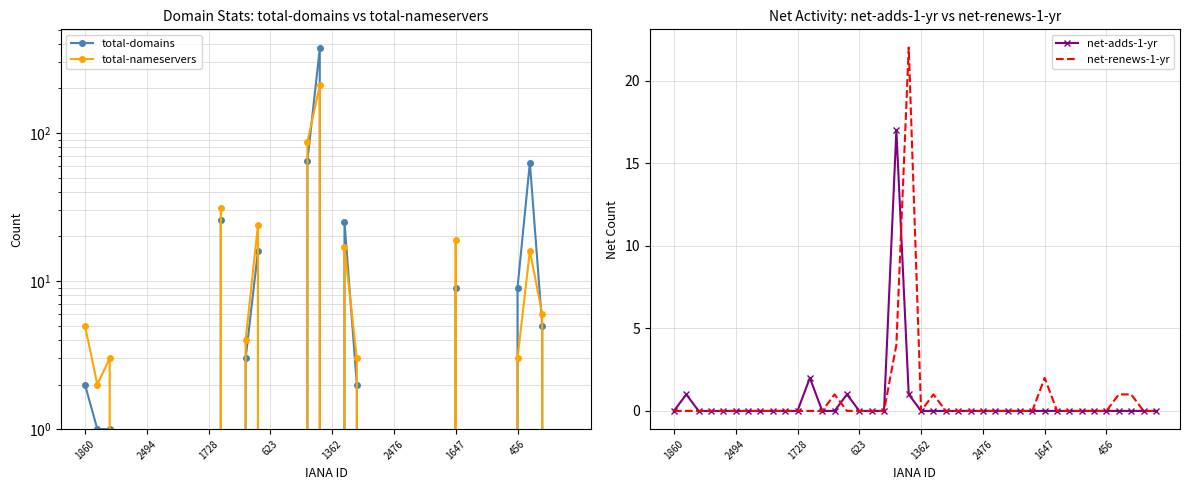

What are all the series names shown in the legend?

total-domains, total-nameservers, net-adds-1-yr, net-renews-1-yr